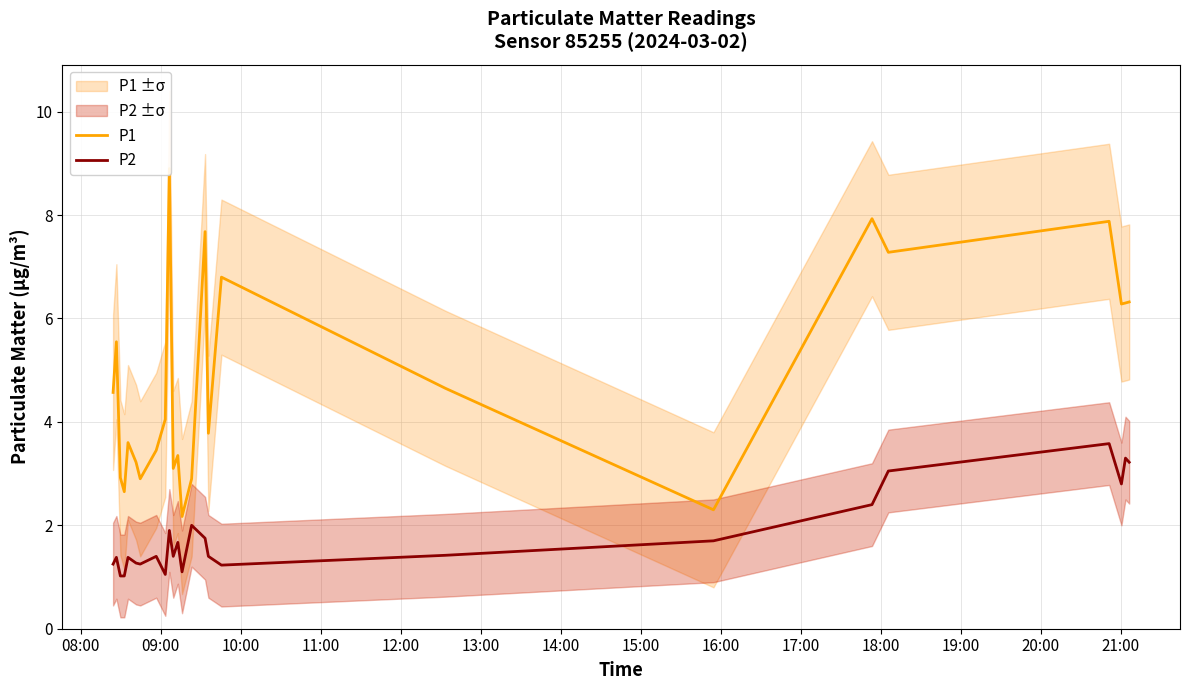

Count the number of data series in this chart.

2